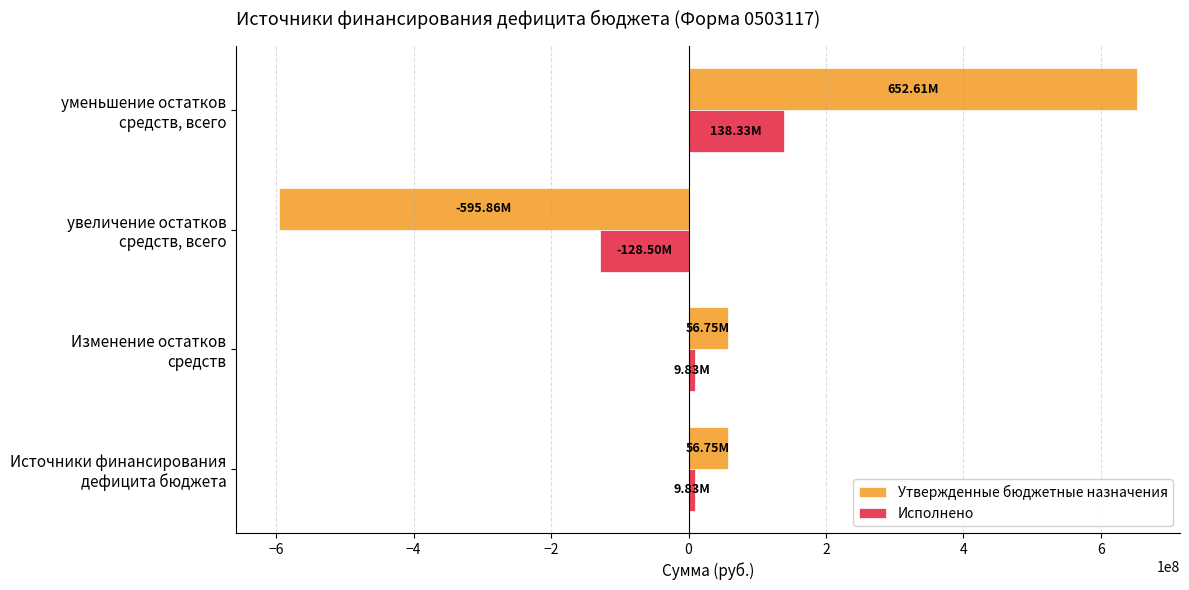

Which series has the widest spread of values?

Утвержденные бюджетные назначения